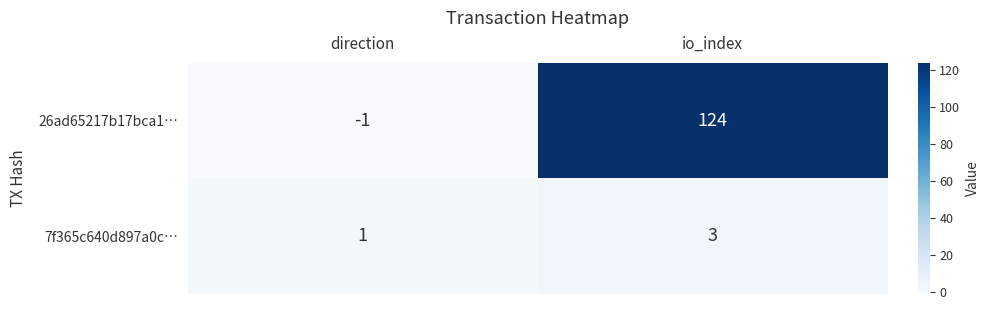

Which series changed the most between direction and io_index?

26ad65217b17bca1…